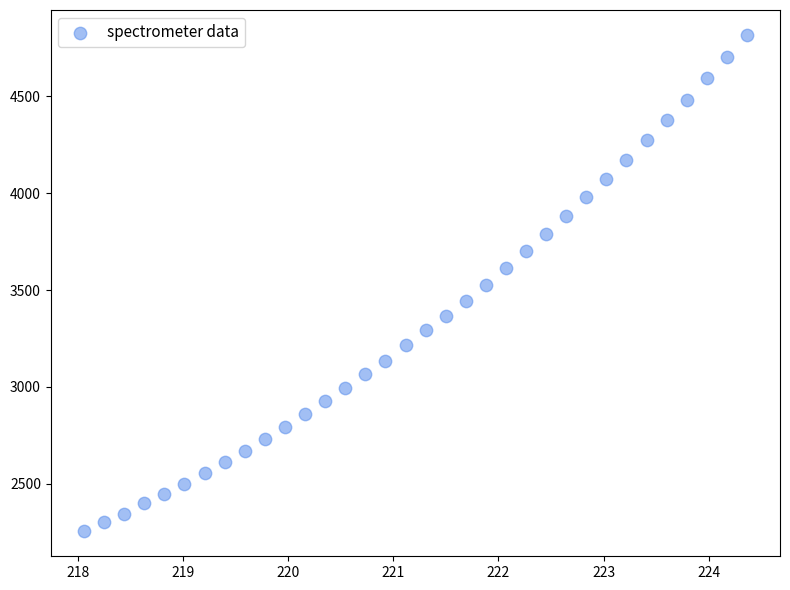

What is the range of X values (max minus min)?

6.3